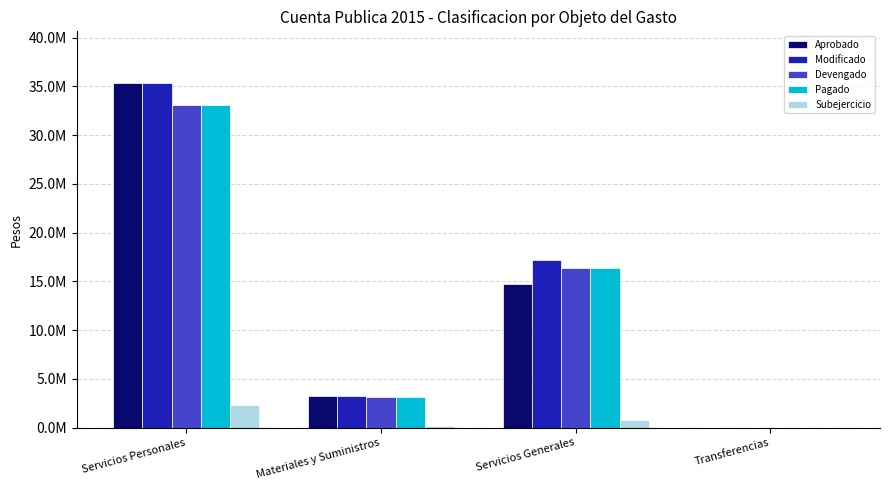

Does the chart contain stacked bars?

No